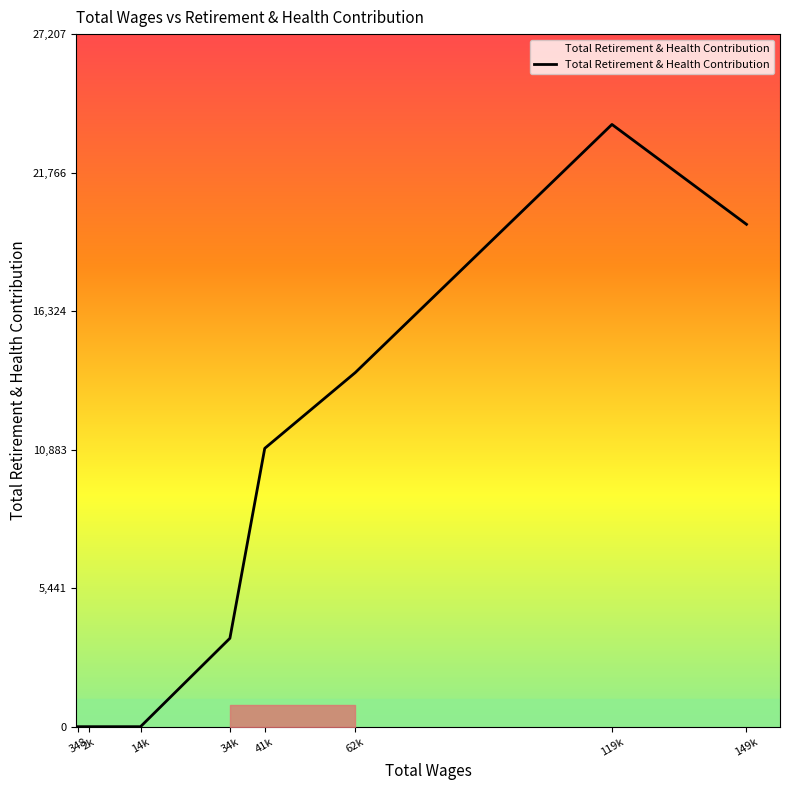

Where is the data nearest to the value 11829?

41k